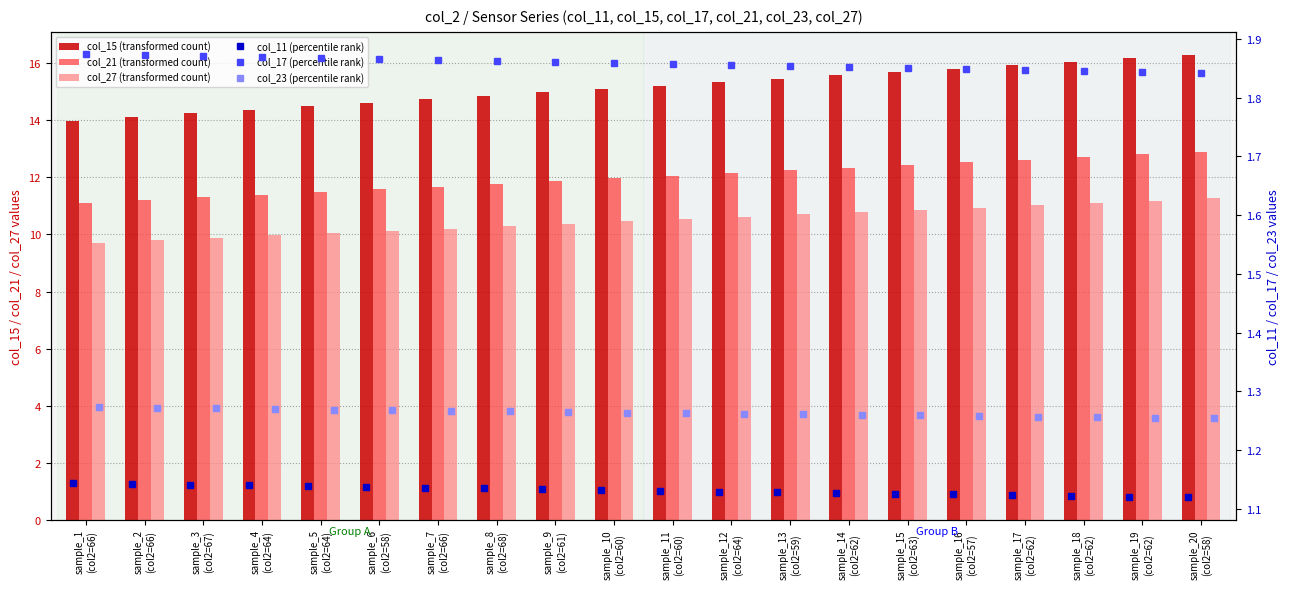

Is it true that col_15 (transformed count) equals 7.2 at sample_7
(col2=66)?

False